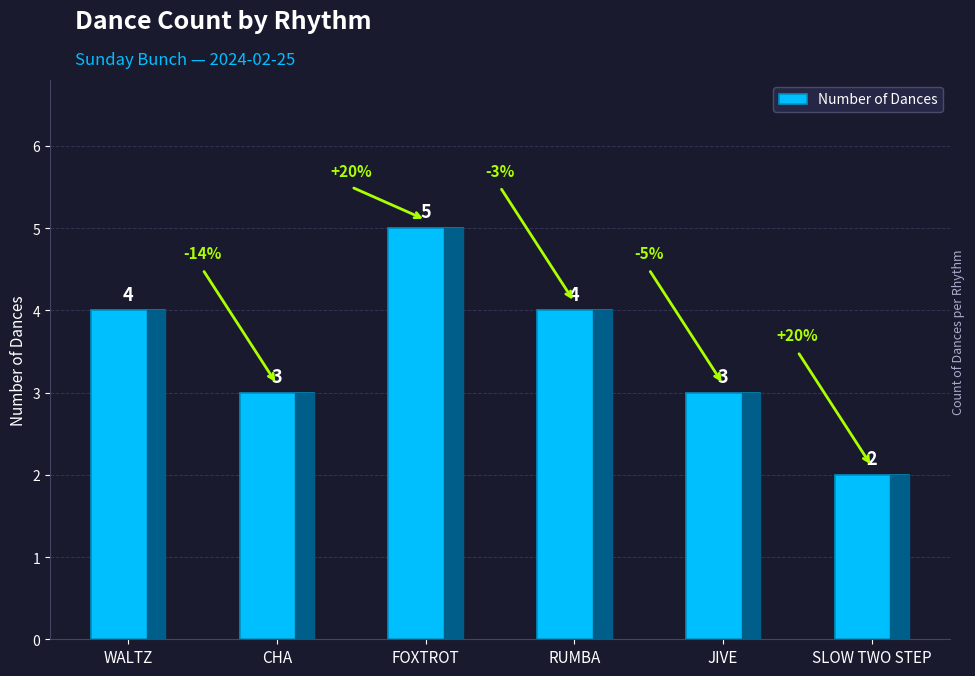

Is it true that the value at SLOW TWO STEP is 2?

True